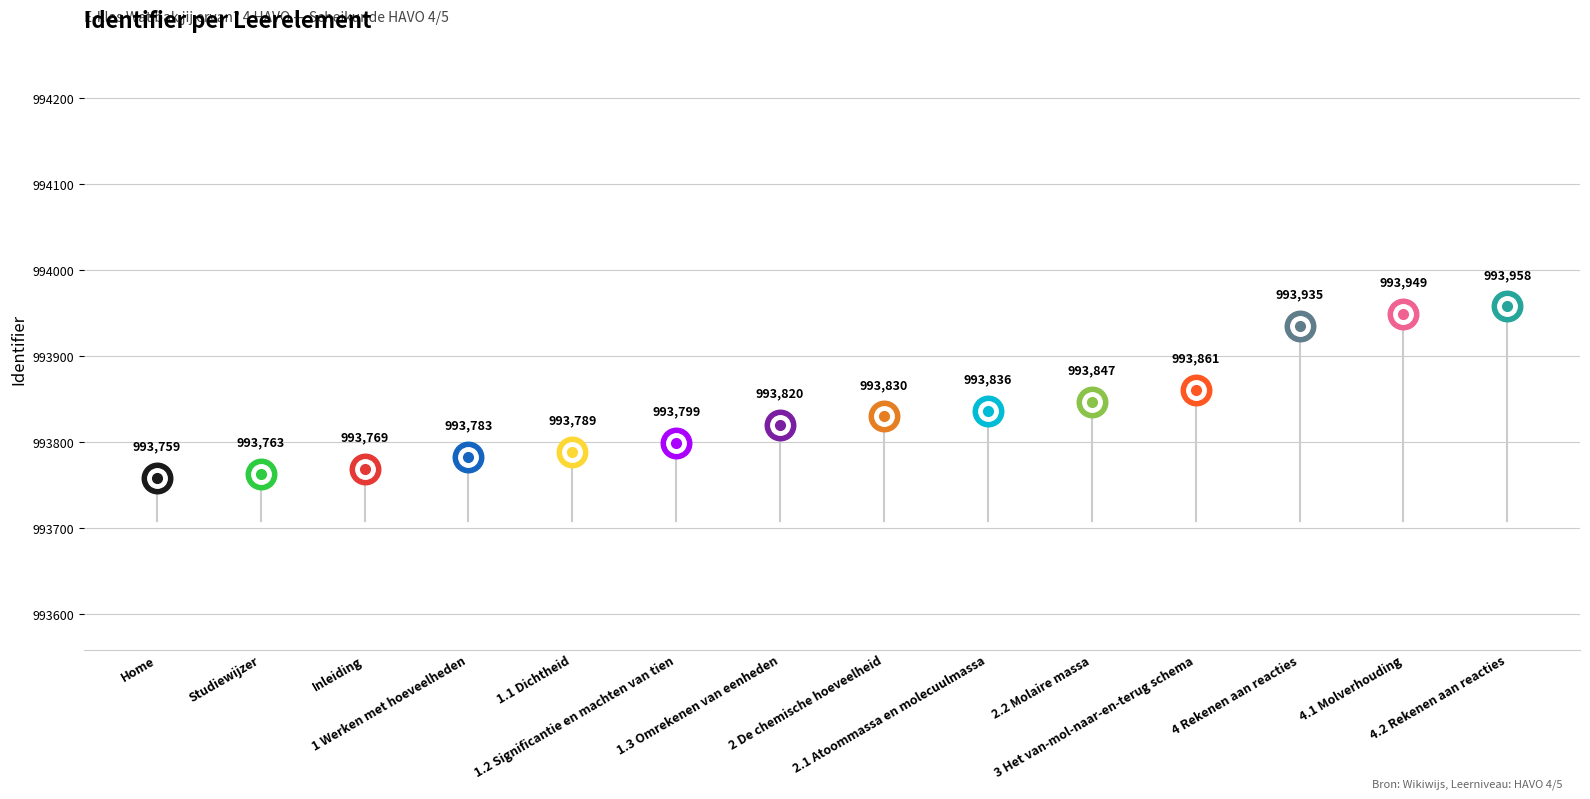

Which category has the highest value across all series?

4.2 Rekenen aan reacties